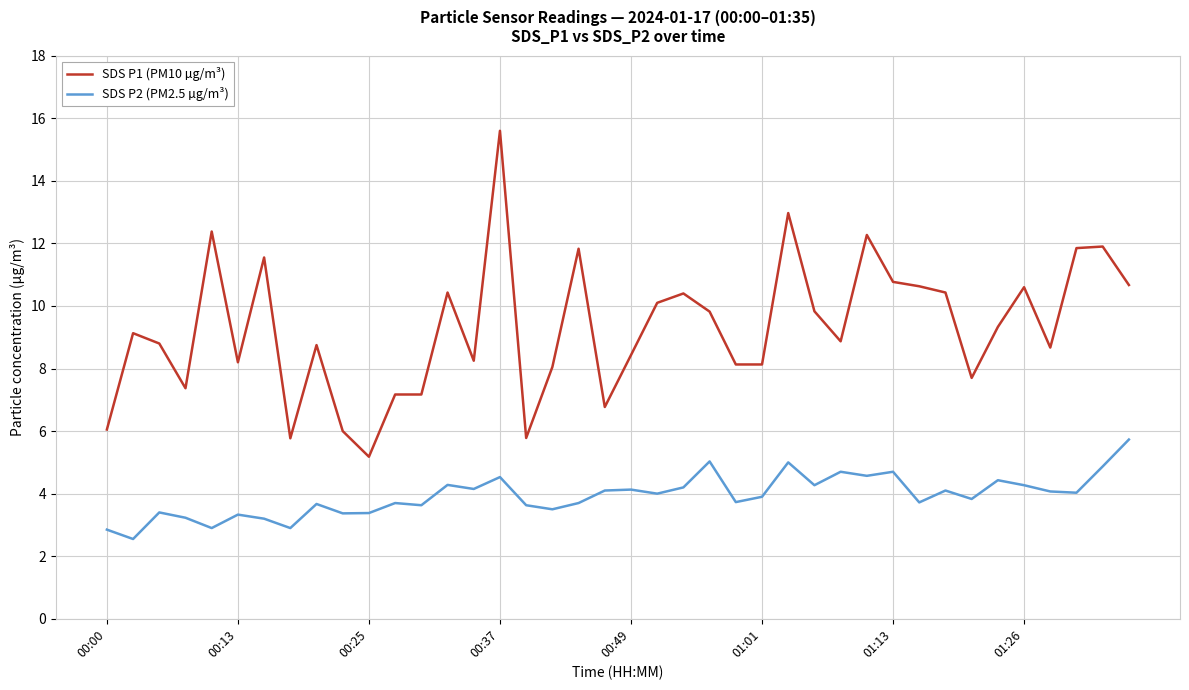

What are all the series names shown in the legend?

SDS P1 (PM10 µg/m³), SDS P2 (PM2.5 µg/m³)